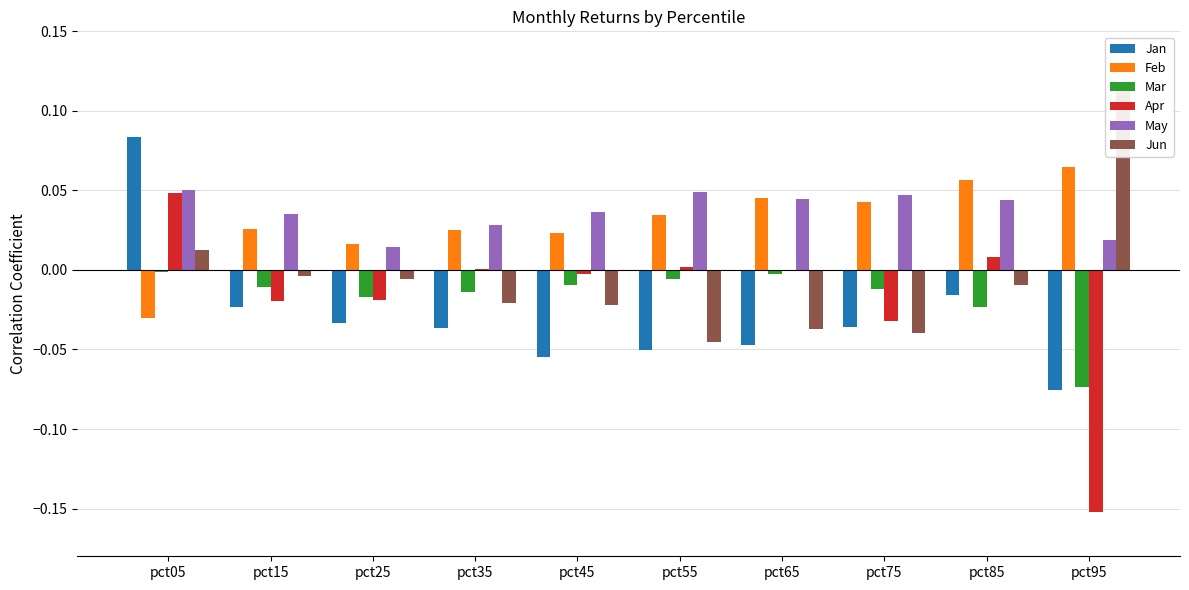

How many bars are there in total?

60